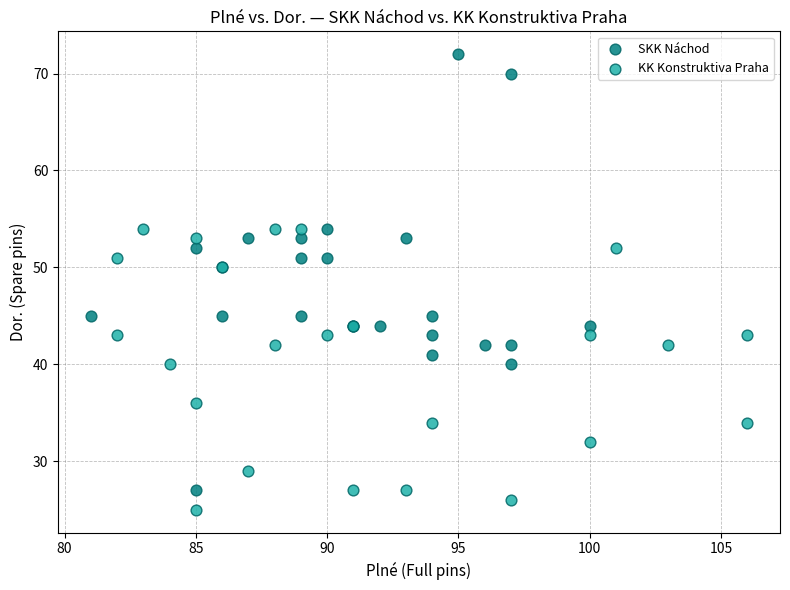

Which series reaches the maximum Y coordinate?

SKK Náchod